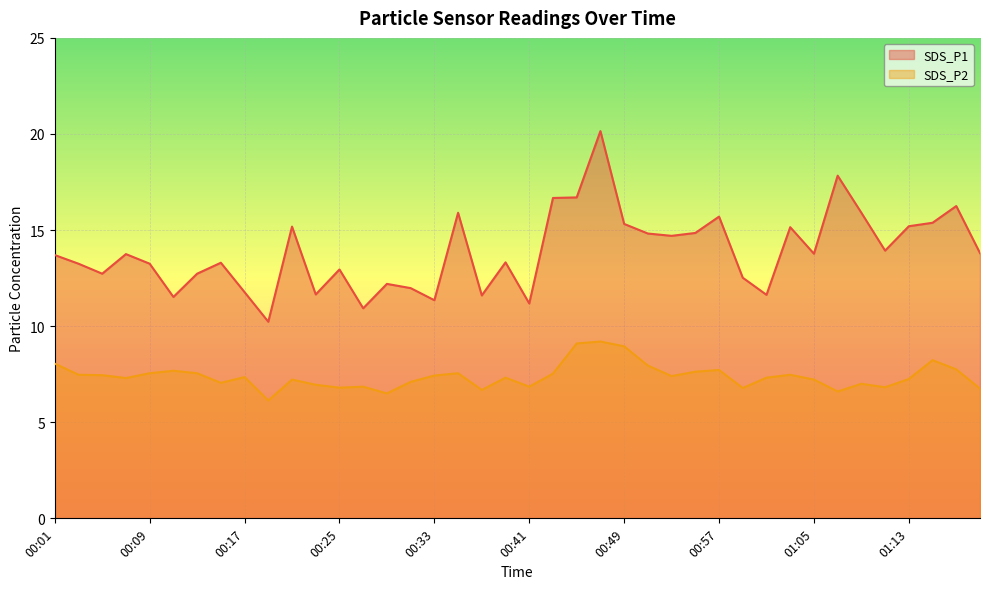

True or false: SDS_P2 and SDS_P1 cross at least once.

False